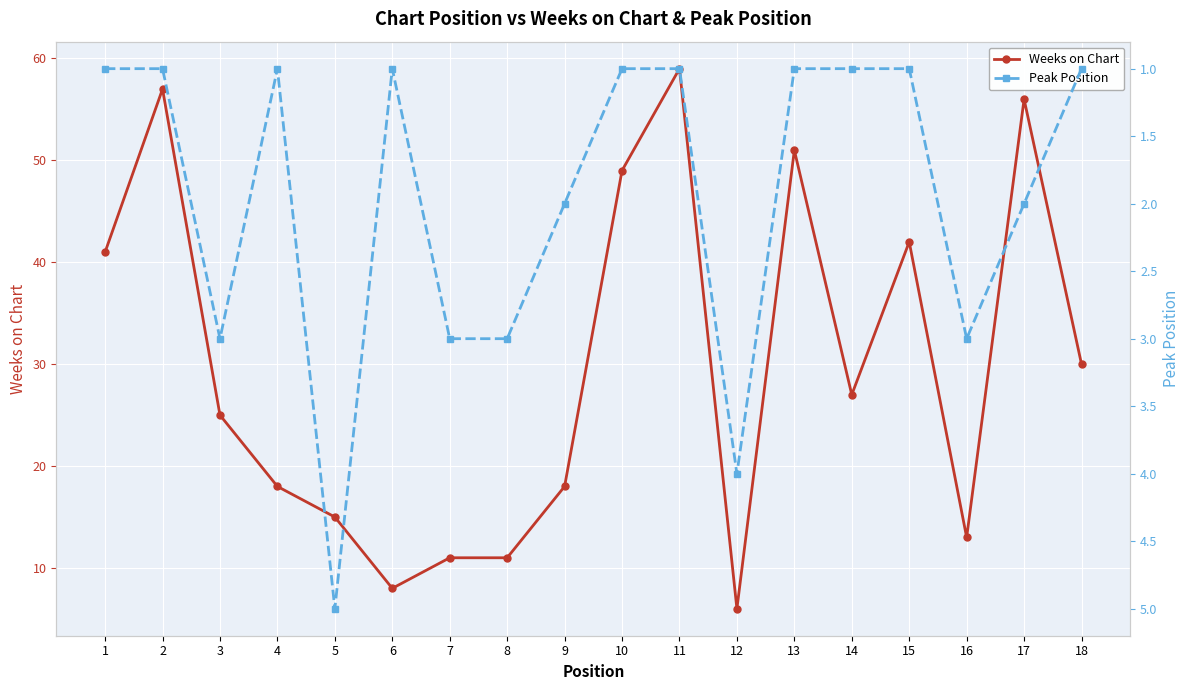

What is the total value across all series at 3?

28